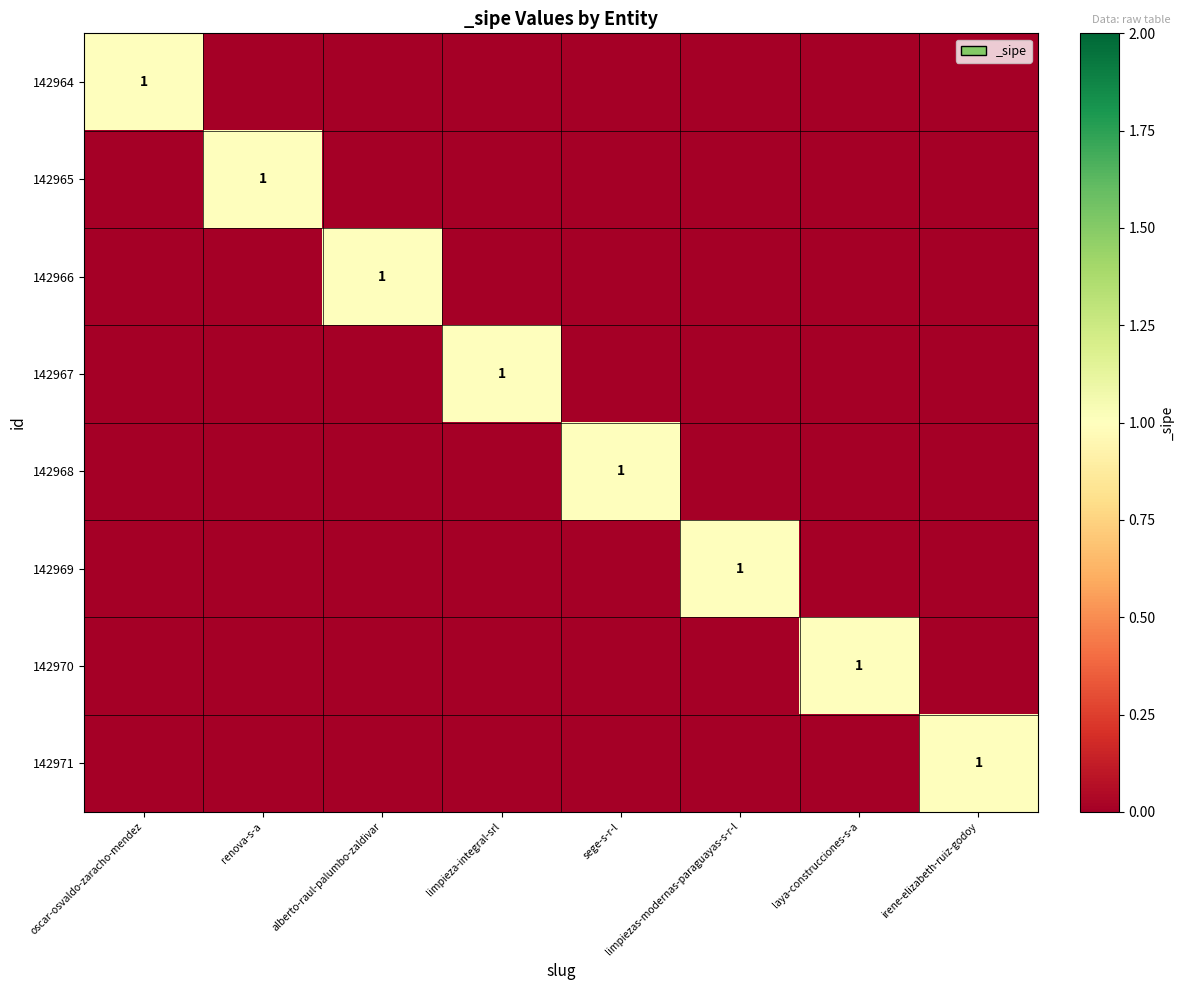

How many distinct data groups are displayed?

8